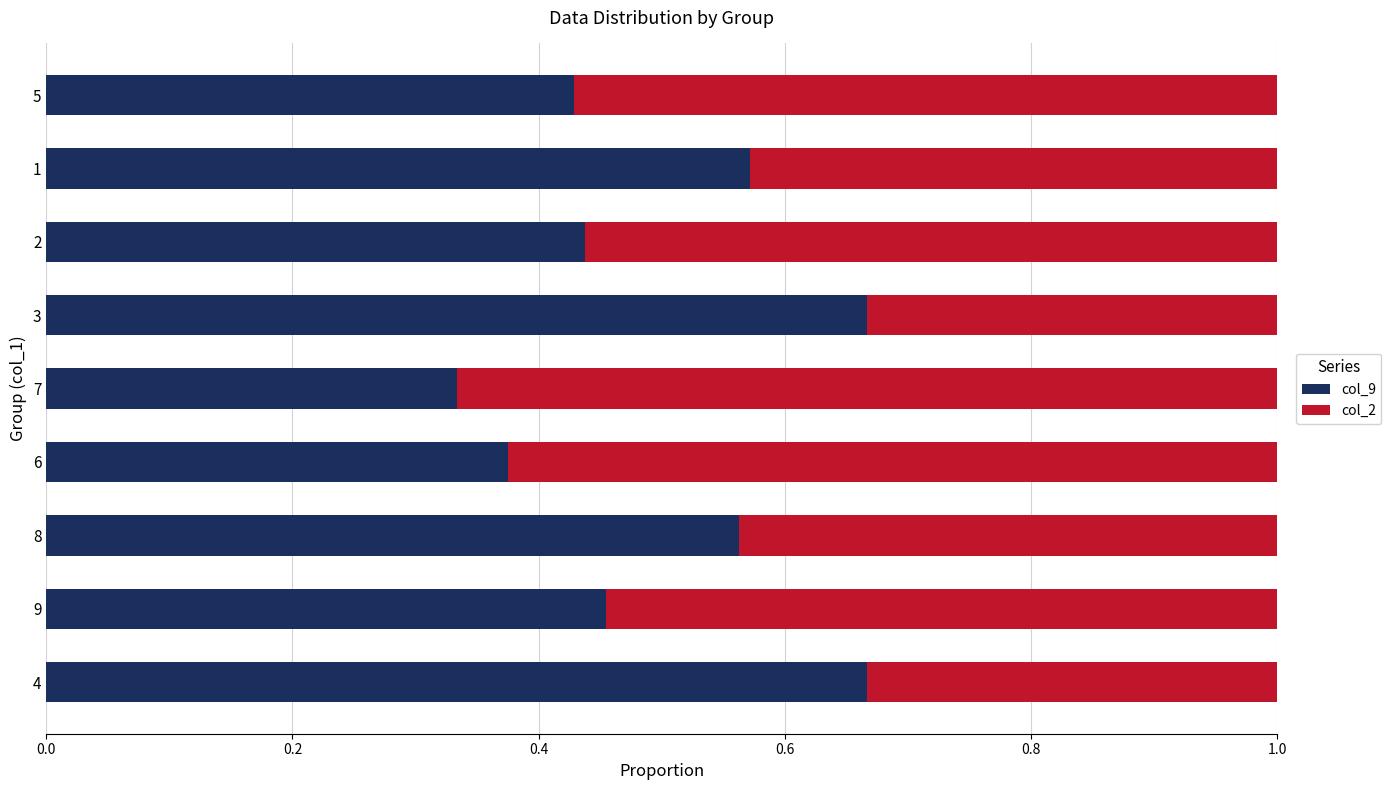

What are all the series names shown in the legend?

col_9, col_2